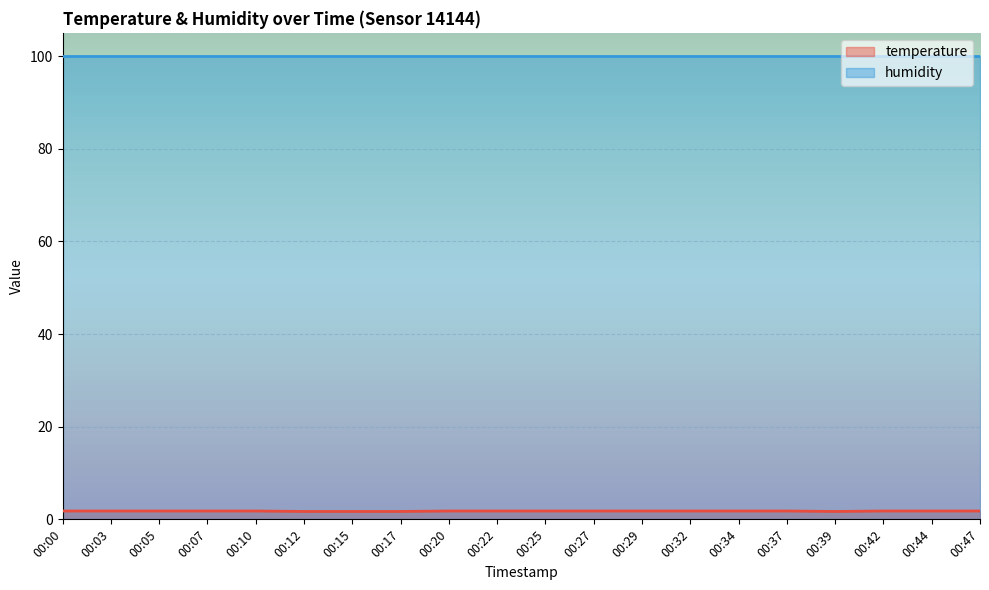

List the labels in order of value, largest first.

00:00, 00:03, 00:05, 00:07, 00:10, 00:20, 00:22, 00:25, 00:27, 00:29, 00:32, 00:34, 00:37, 00:42, 00:44, 00:47, 00:12, 00:15, 00:17, 00:39